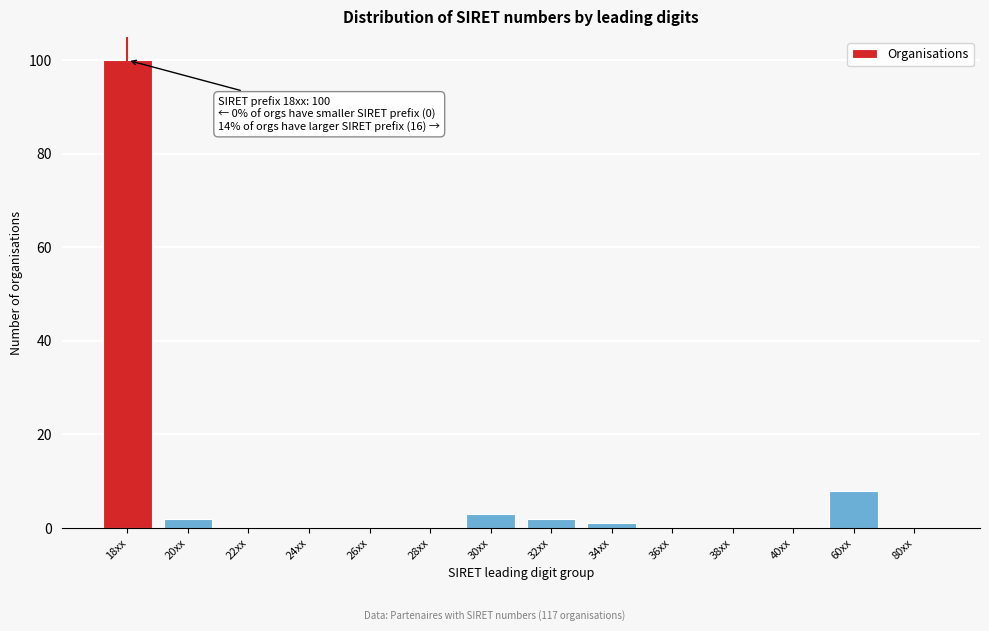

Reading right to left, transcribe all the data shown in this chart.

80xx=0	60xx=8	40xx=0	38xx=0	36xx=0	34xx=1	32xx=2	30xx=3	28xx=0	26xx=0	24xx=0	22xx=0	20xx=2	18xx=100